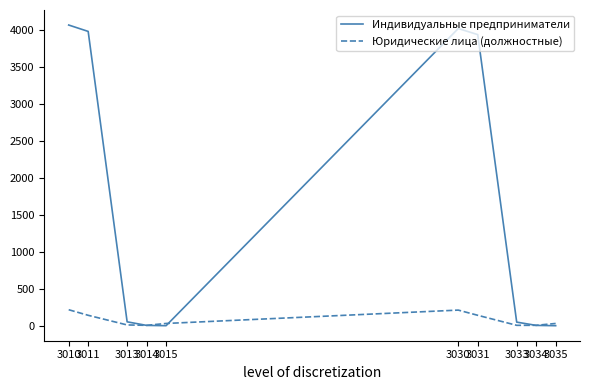

Which series has the widest spread of values?

Индивидуальные предприниматели